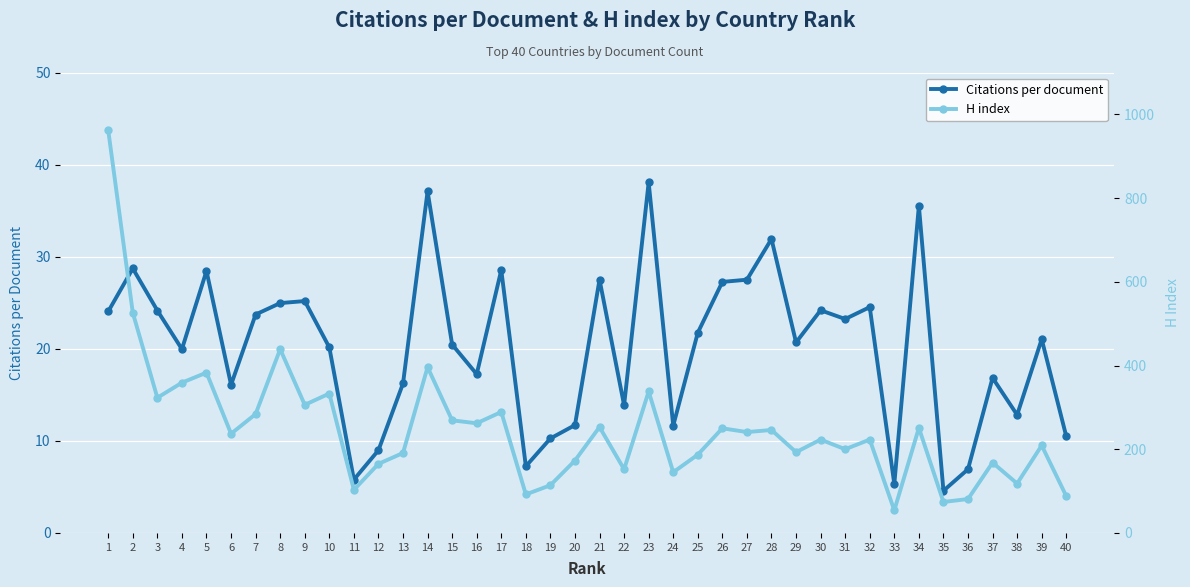

Is this an area chart (filled region under the line)?

No